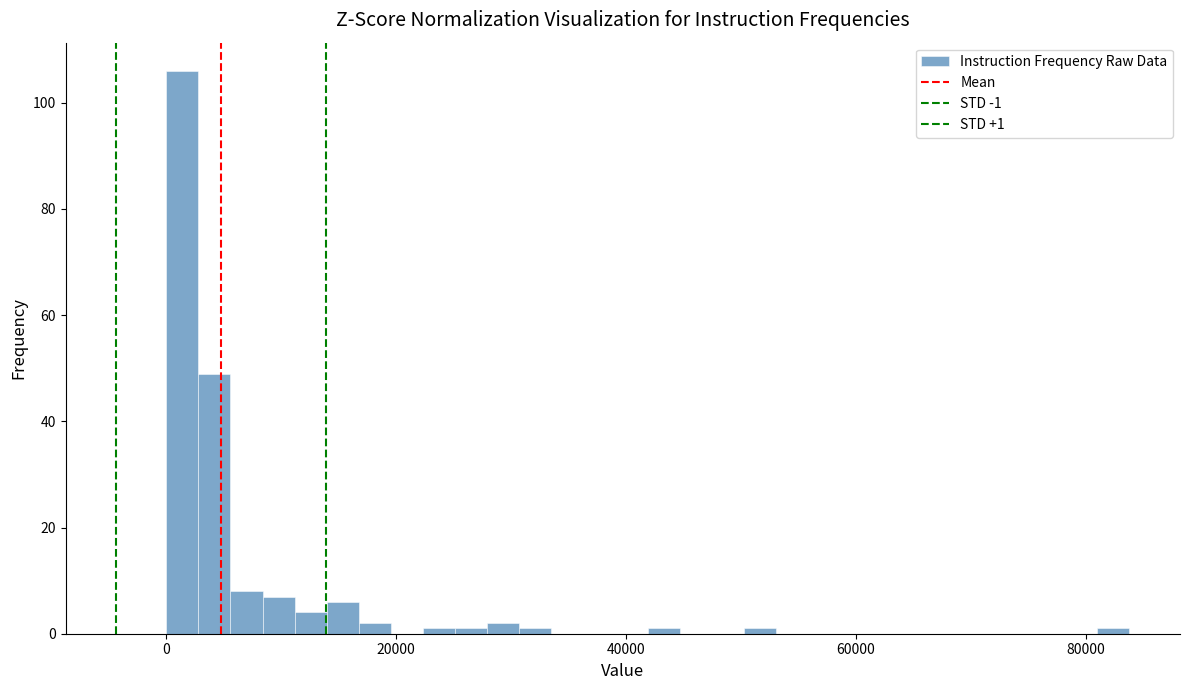

Around what value on the x-axis is the tallest bar? Give the approximate position of its centre, as read against the axis.

2000